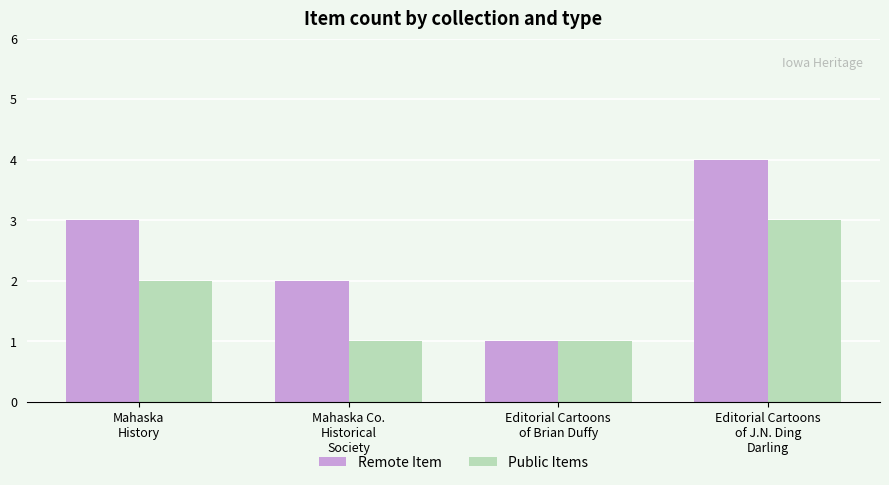

List the series in order of their peak value, lowest first.

Public Items, Remote Item